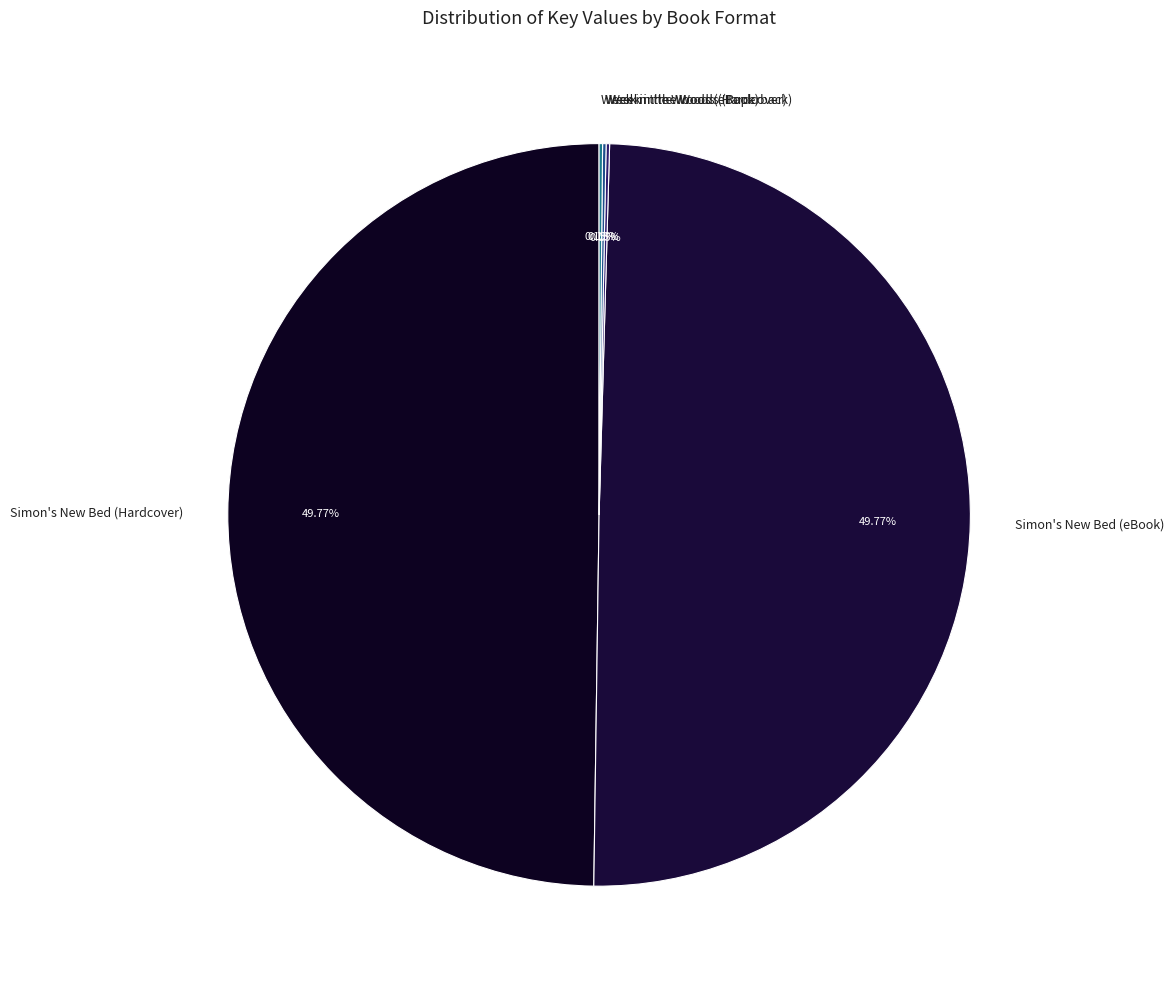

To the nearest percent, what is the average slice percentage?

20%